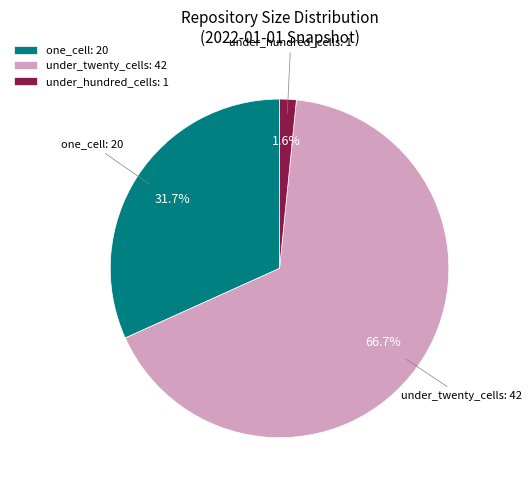

Combined, what portion of the pie is one_cell: 20 and under_hundred_cells: 1?

33.3%